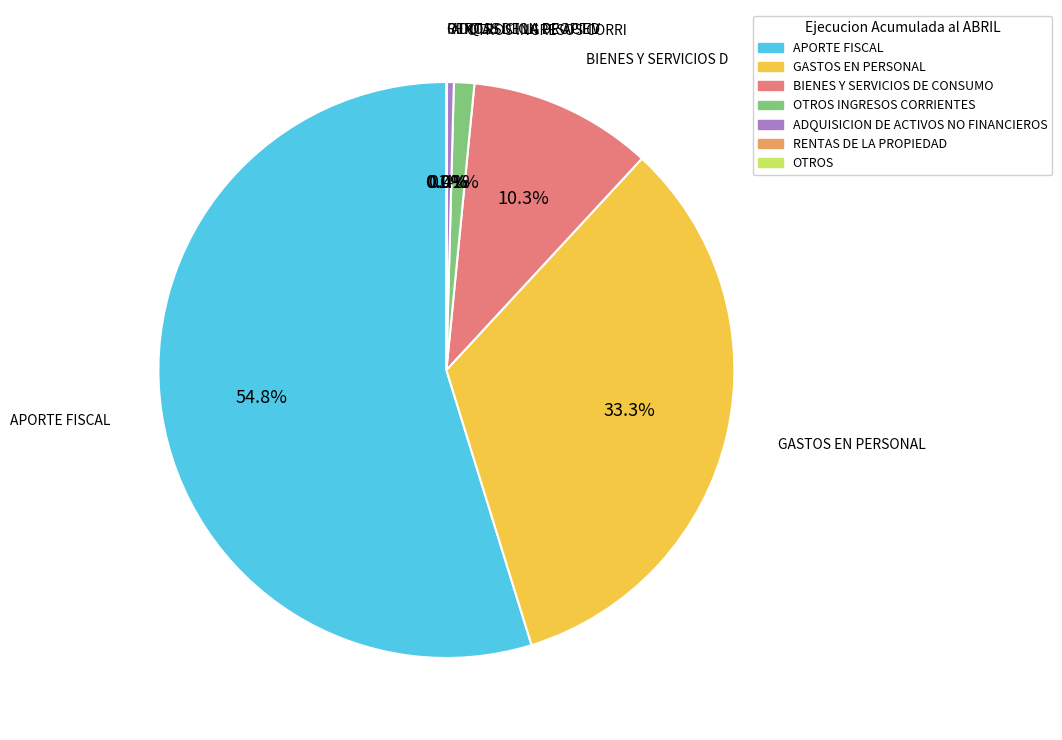

Does APORTE FISCAL represent more than half of the total?

Yes